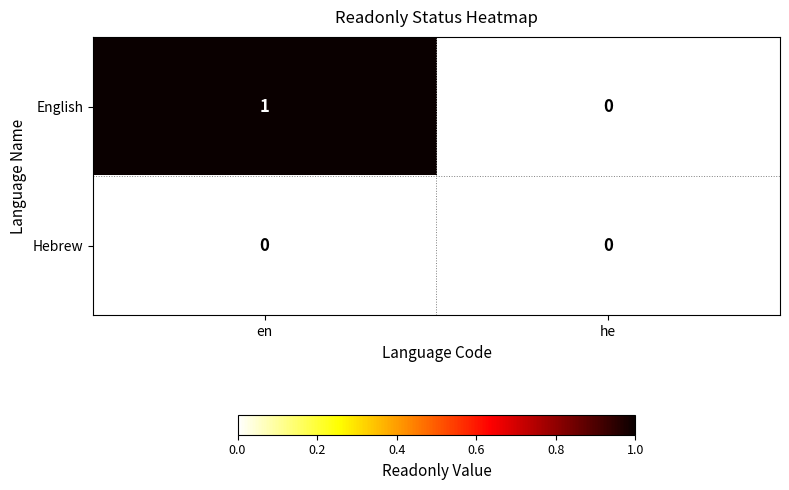

Count the number of categories in the chart.

2